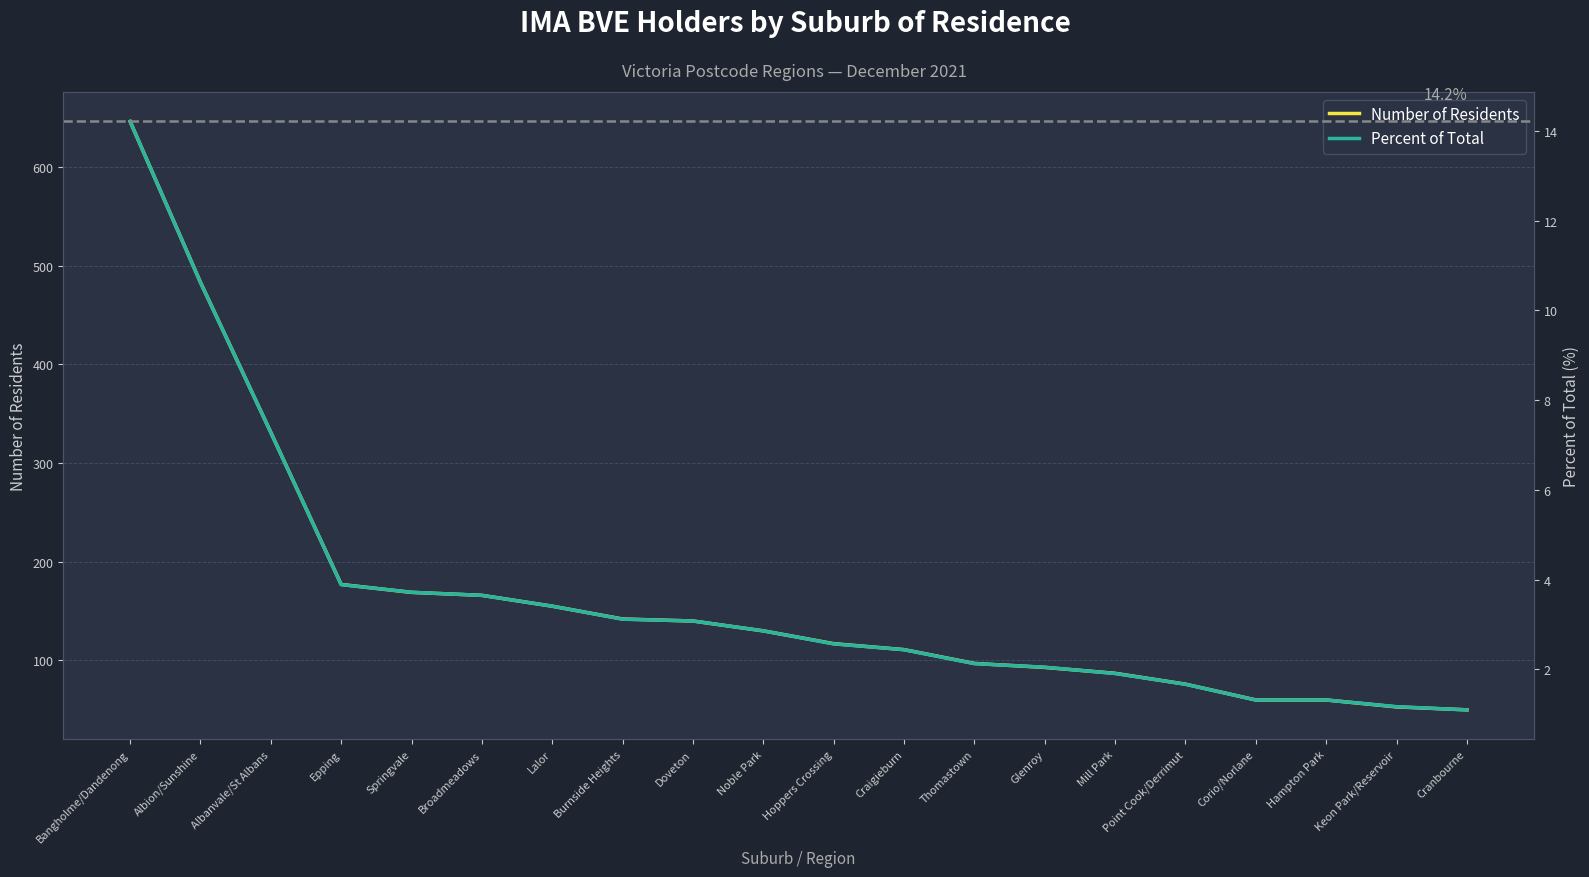

List the series in order of their peak value, lowest first.

Percent of Total, Number of Residents